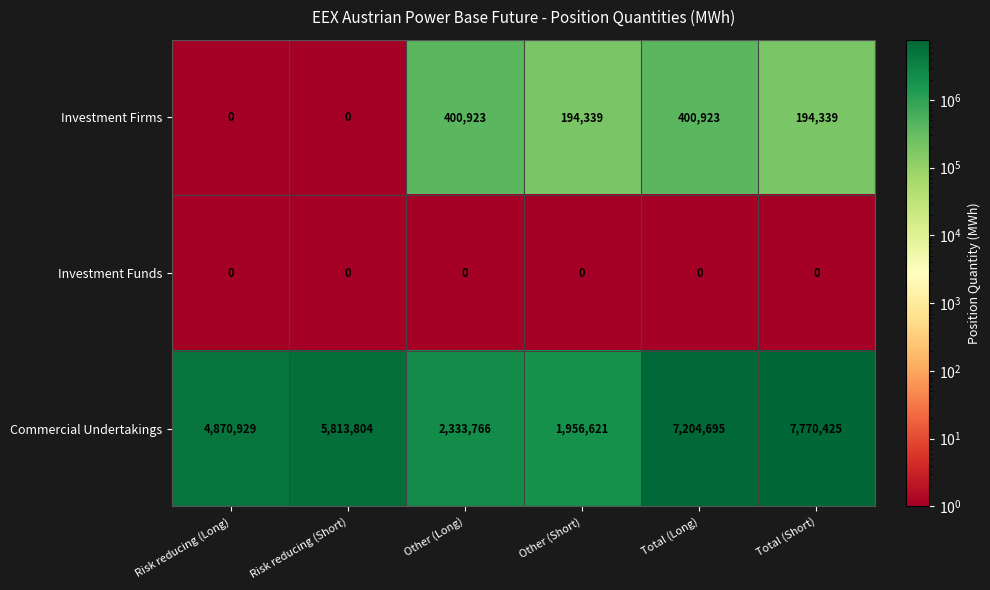

Count the number of data series in this chart.

3